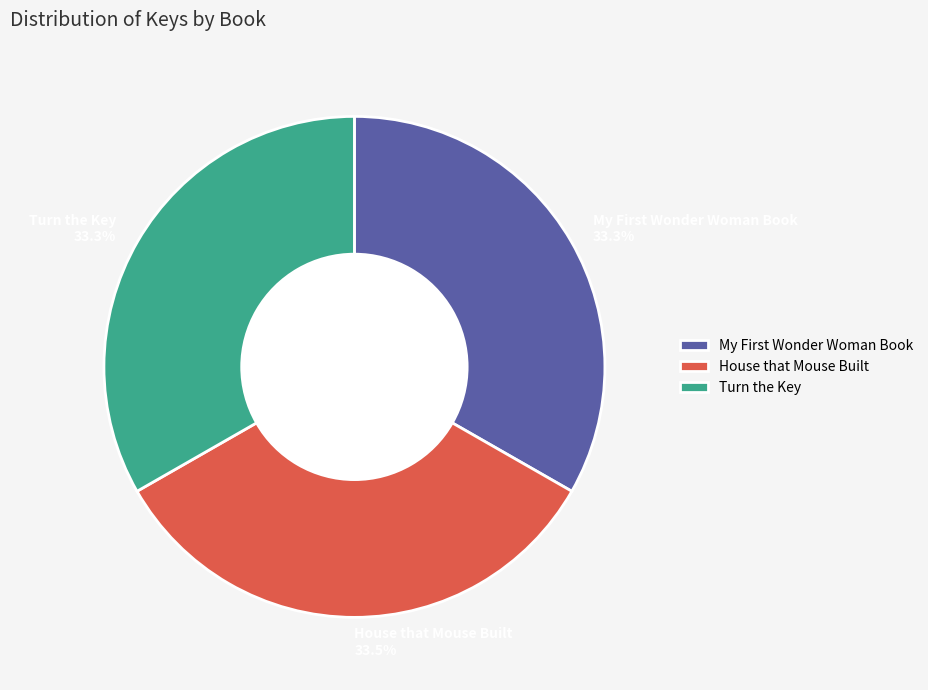

Does Turn the Key 33.3% account for over 50% of the chart?

No